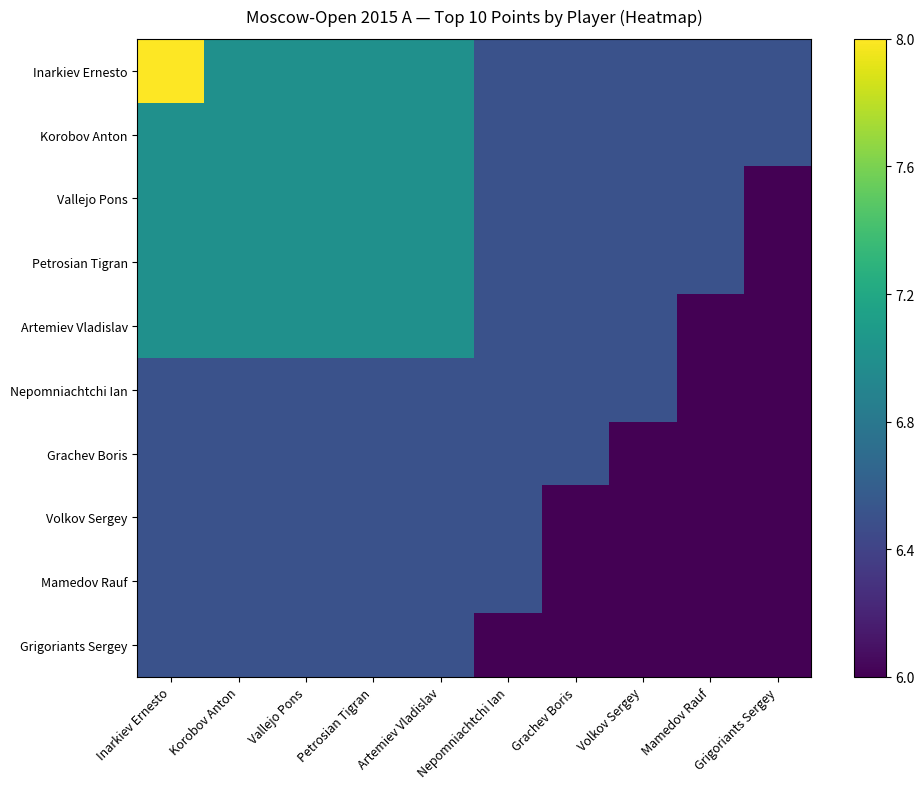

Which series has the largest total across all categories?

Inarkiev Ernesto